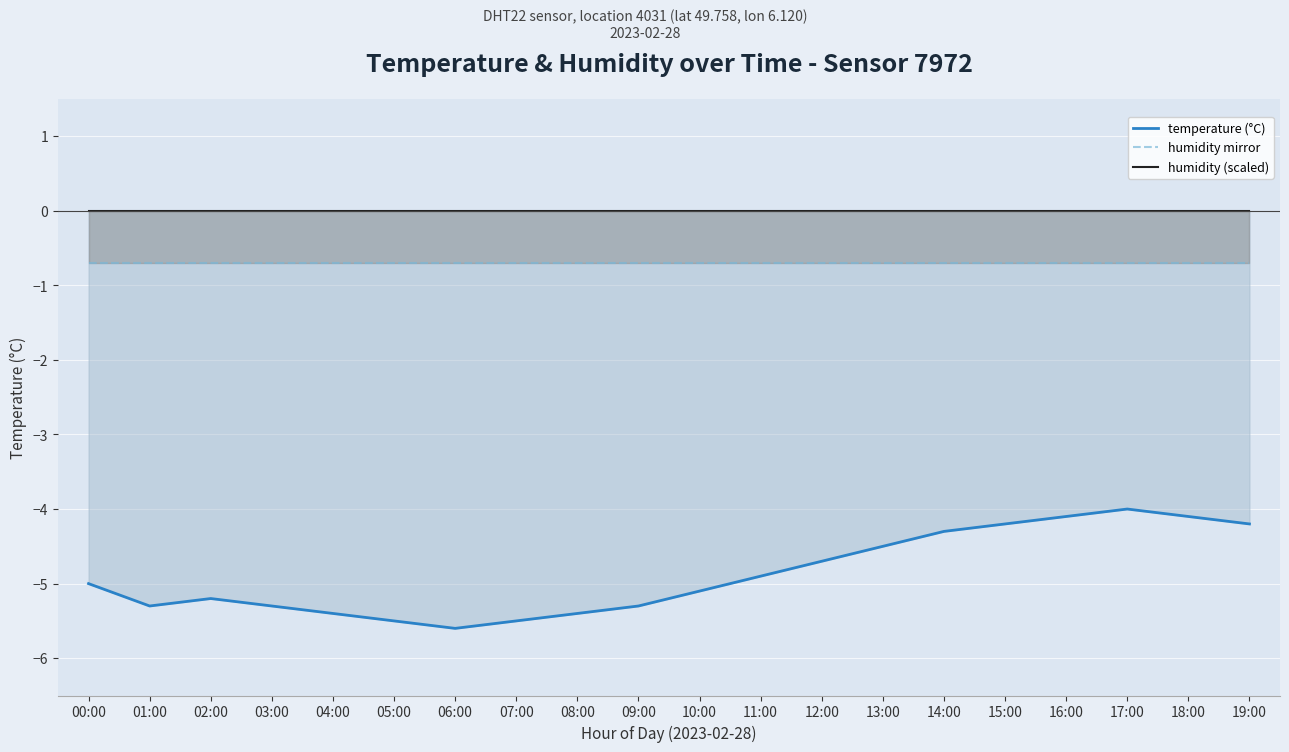

Between 16:00 and 08:00, which is larger?

16:00